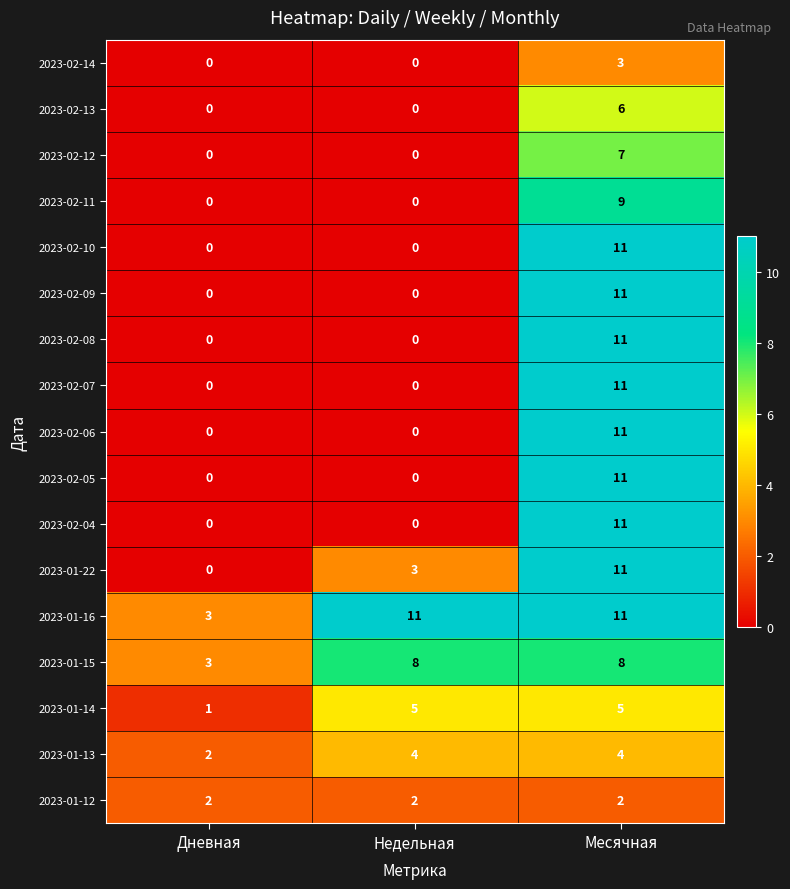

What is the total value across all series at Дневная?

11